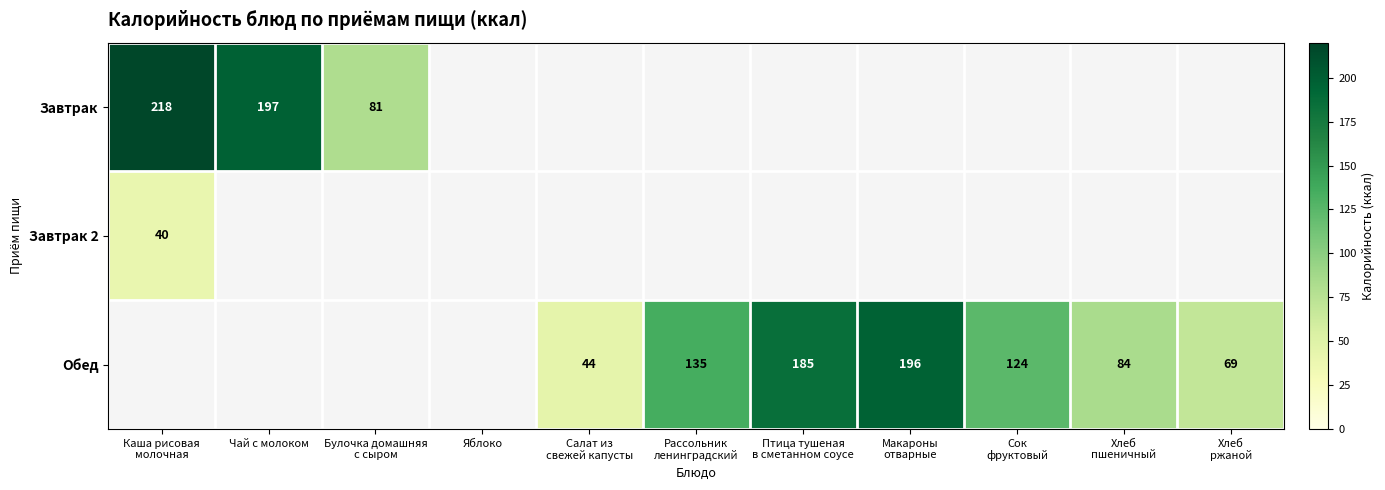

Count the number of categories in the chart.

11